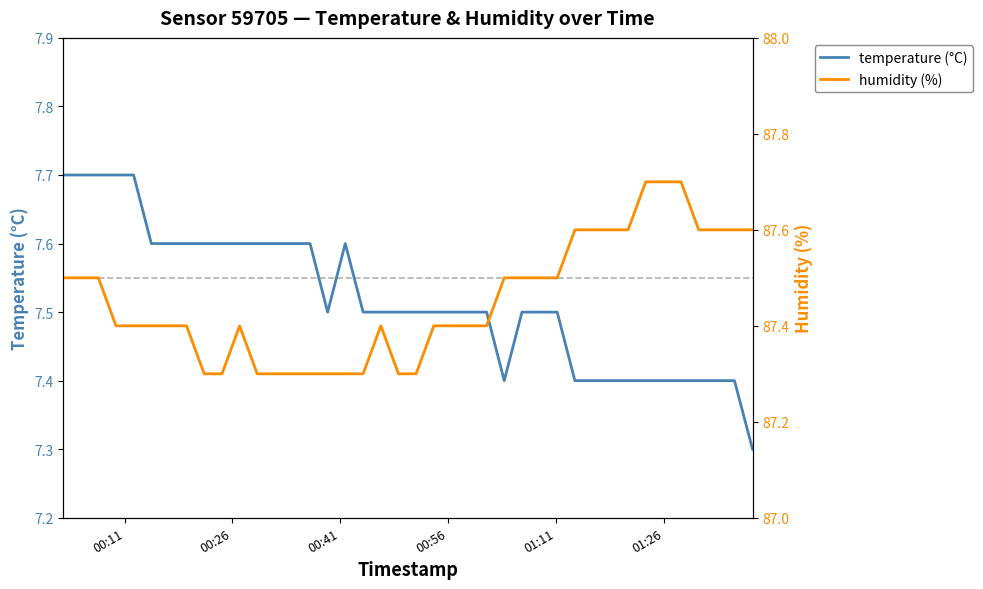

True or false: temperature has a value of 10.4 at 27.

False